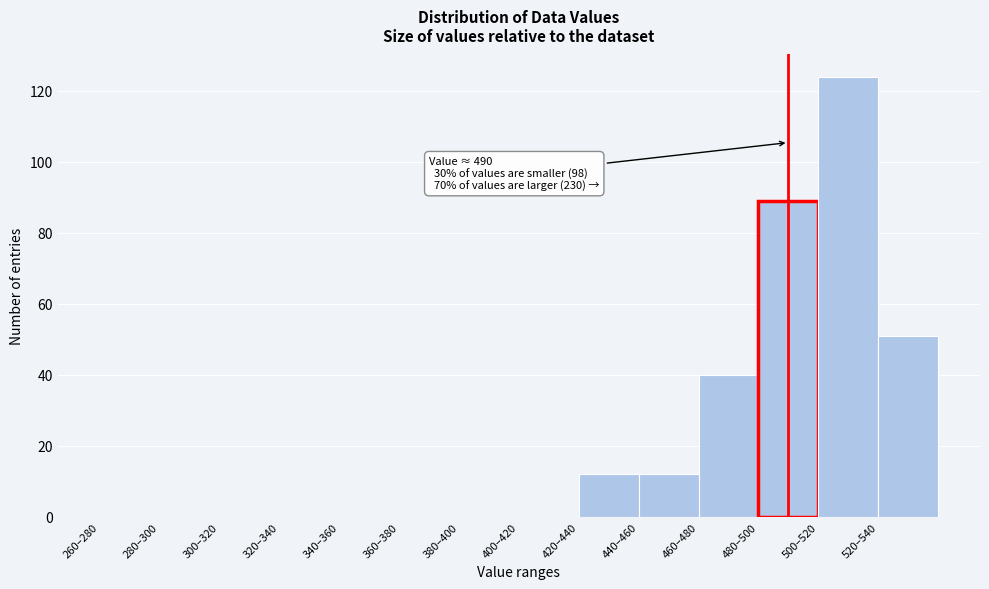

Reading left to right, list all the values displayed in this chart.

260–280=0	280–300=0	300–320=0	320–340=0	340–360=0	360–380=0	380–400=0	400–420=0	420–440=12	440–460=12	460–480=40	480–500=89	500–520=124	520–540=51